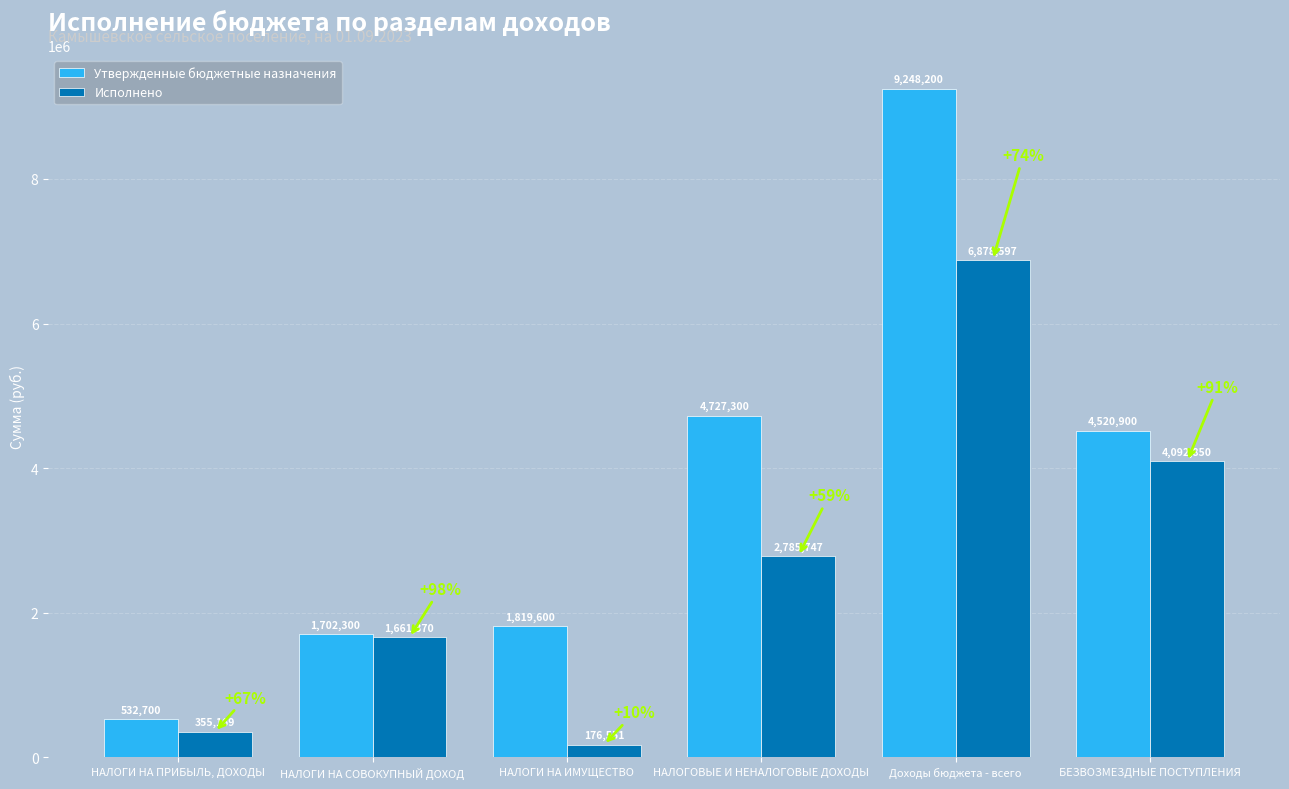

What is the lowest value of the Исполнено series?

176550.9